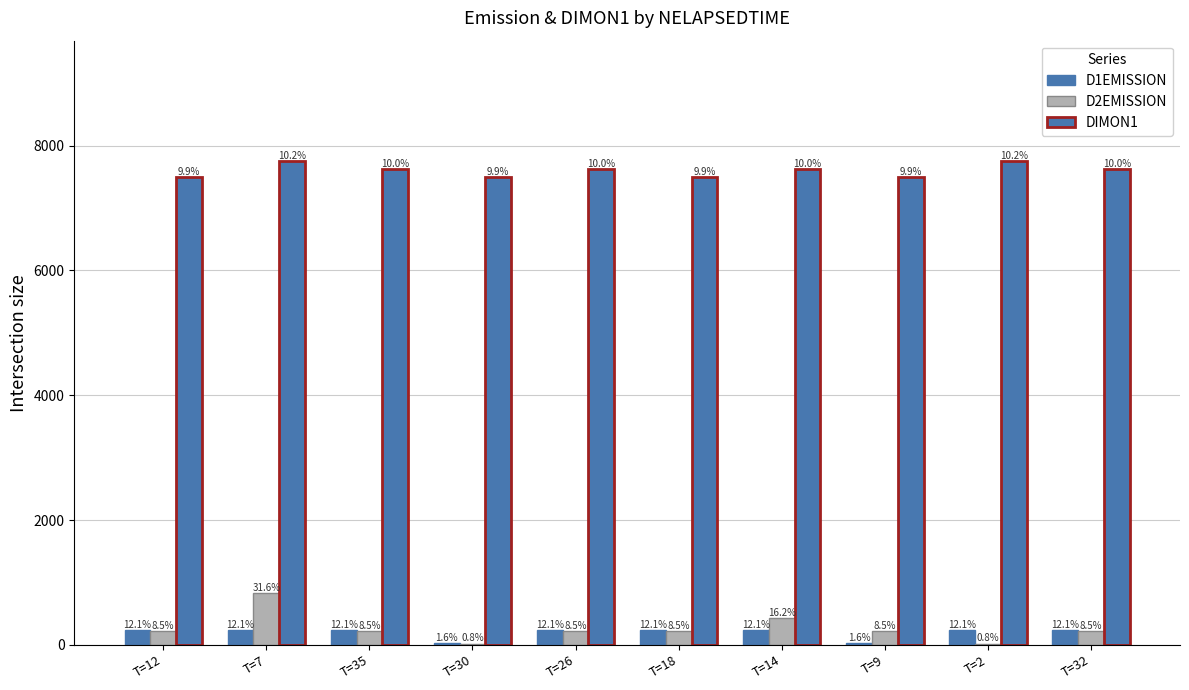

What is the label of the 9th bar from the left?

T=2